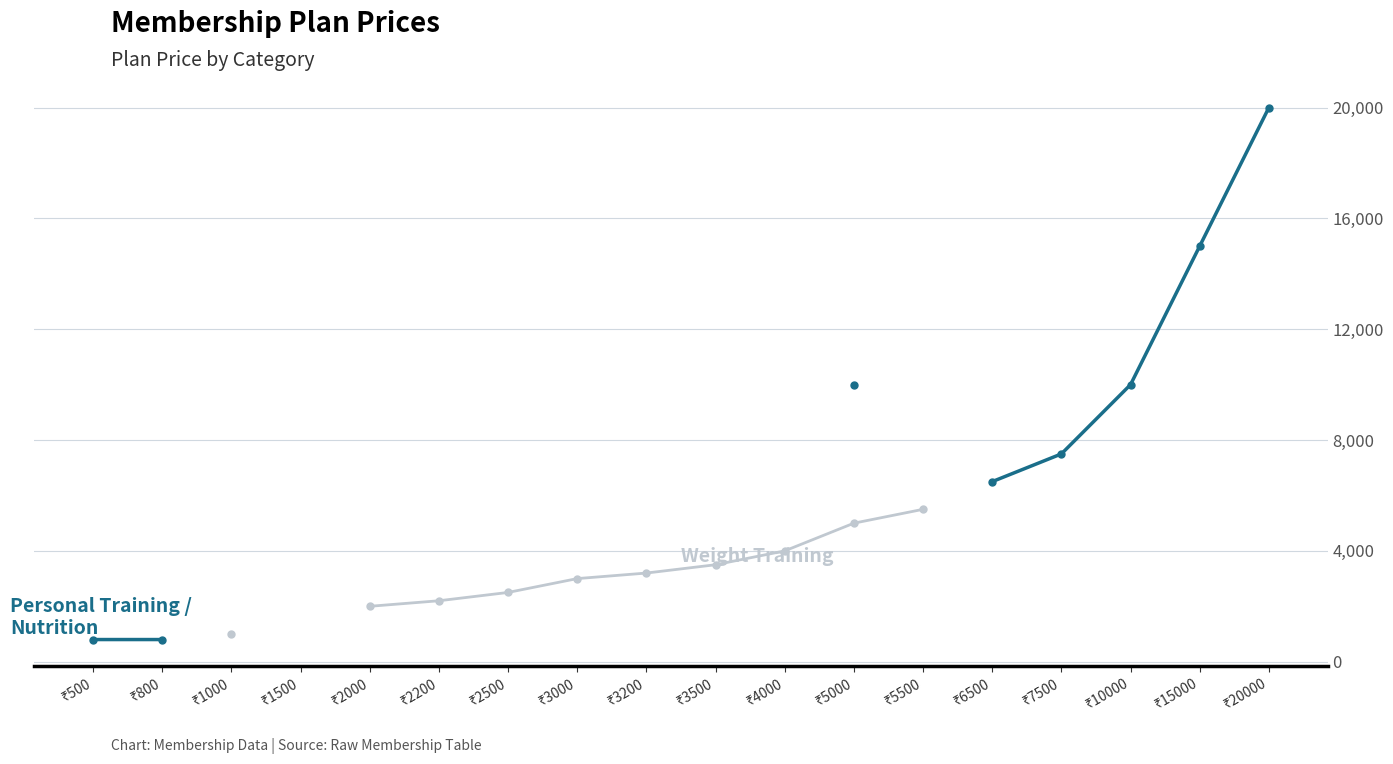

Rank the series at ₹2000 from lowest to highest value.

Weight Training, Personal Training / Nutrition